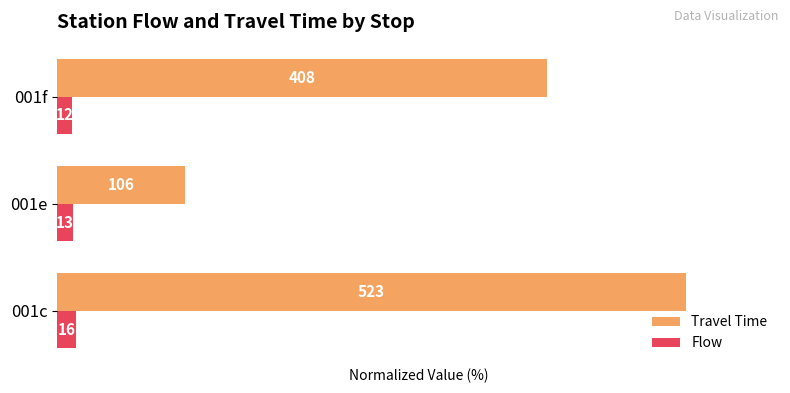

List the series in order of their peak value, lowest first.

Flow, Travel Time